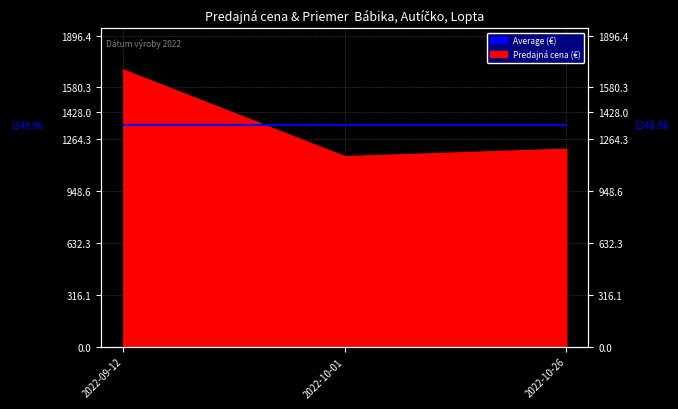

Which label corresponds to the smallest value in the chart?

2022-10-01